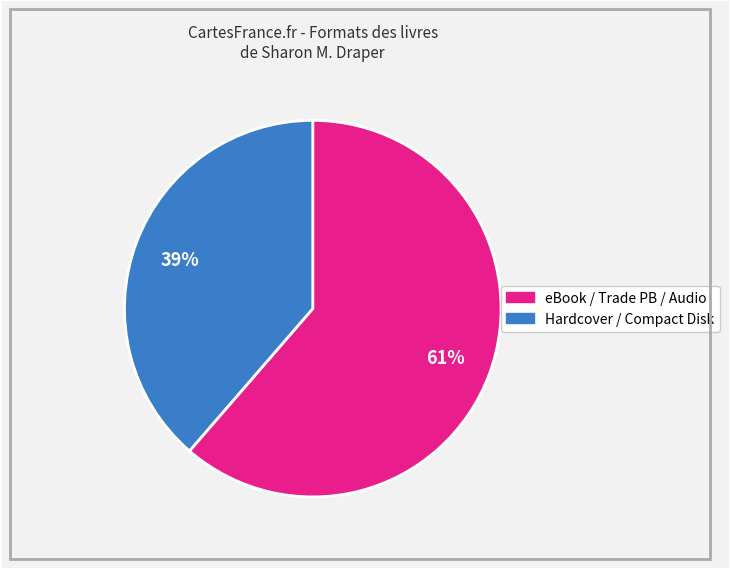

Is there any slice that represents more than half of the pie?

Yes